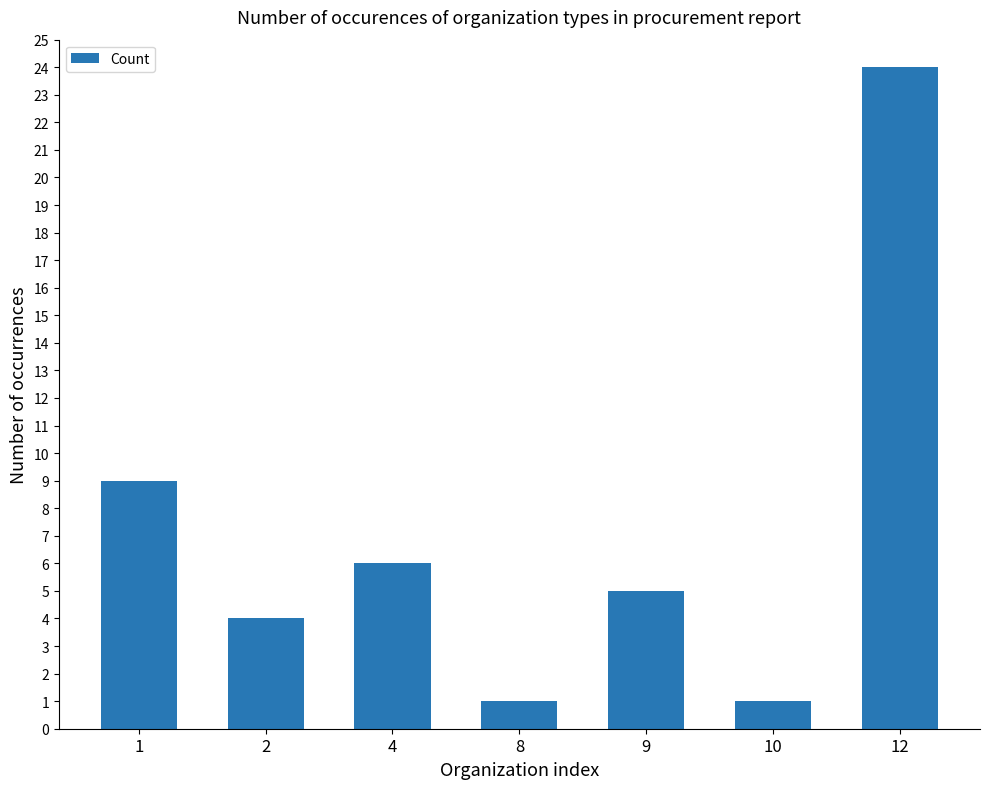

What is the difference between the values at 8 and 1?

8